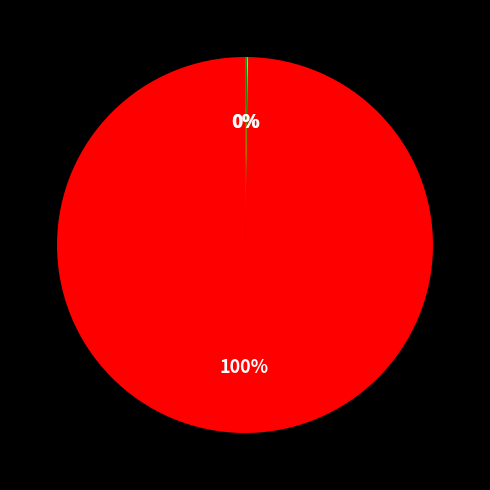

To the nearest percent, what is the average slice percentage?

33%